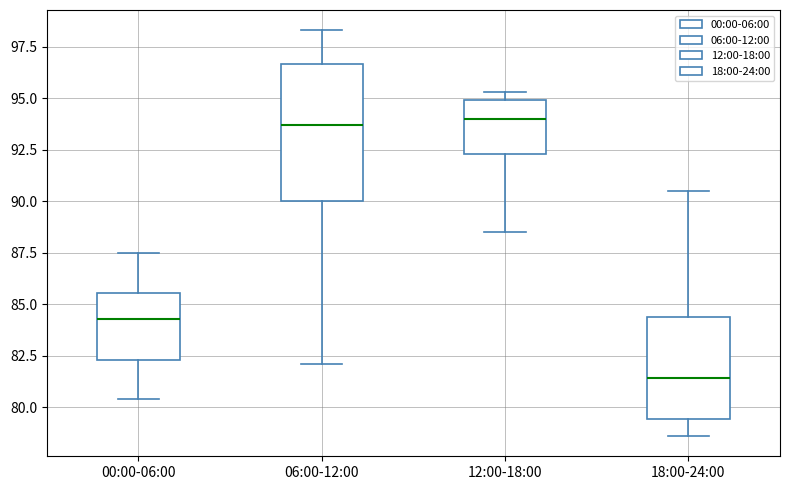

Comparing the boxes themselves (not the whiskers), which one is the tallest?

06:00-12:00